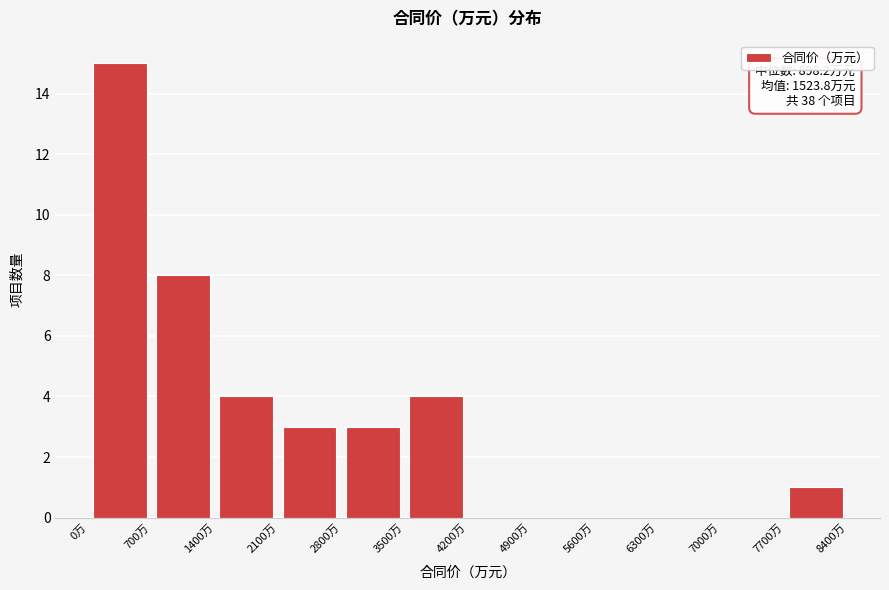

Over which range of the x-axis is the bar tallest?

0 to 700